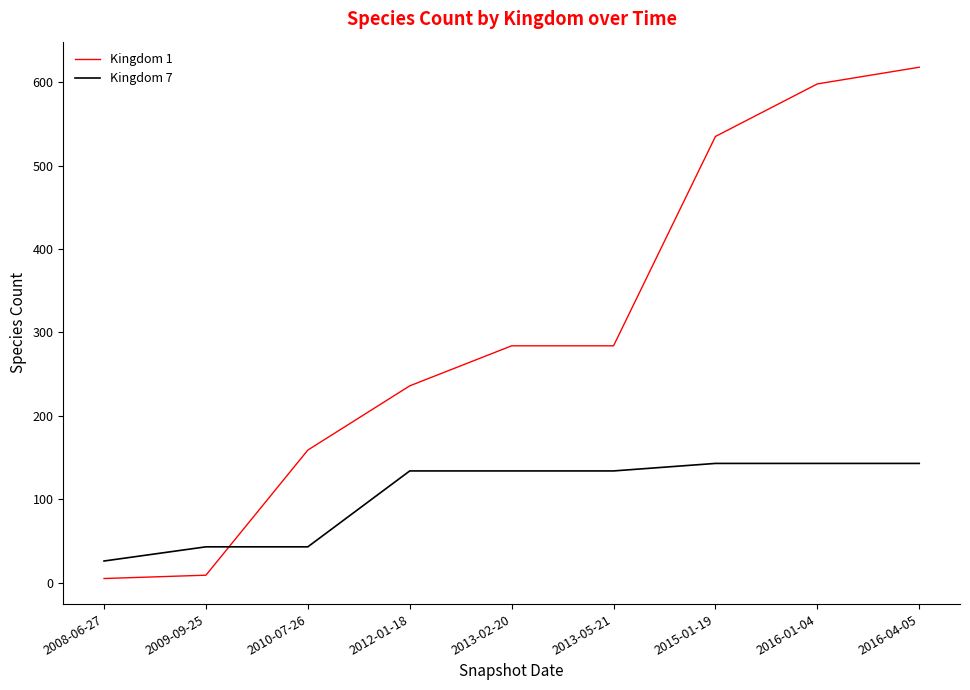

Is the value of Kingdom 1 at 2015-01-19 greater than the value of Kingdom 7 at 2010-07-26?

Yes